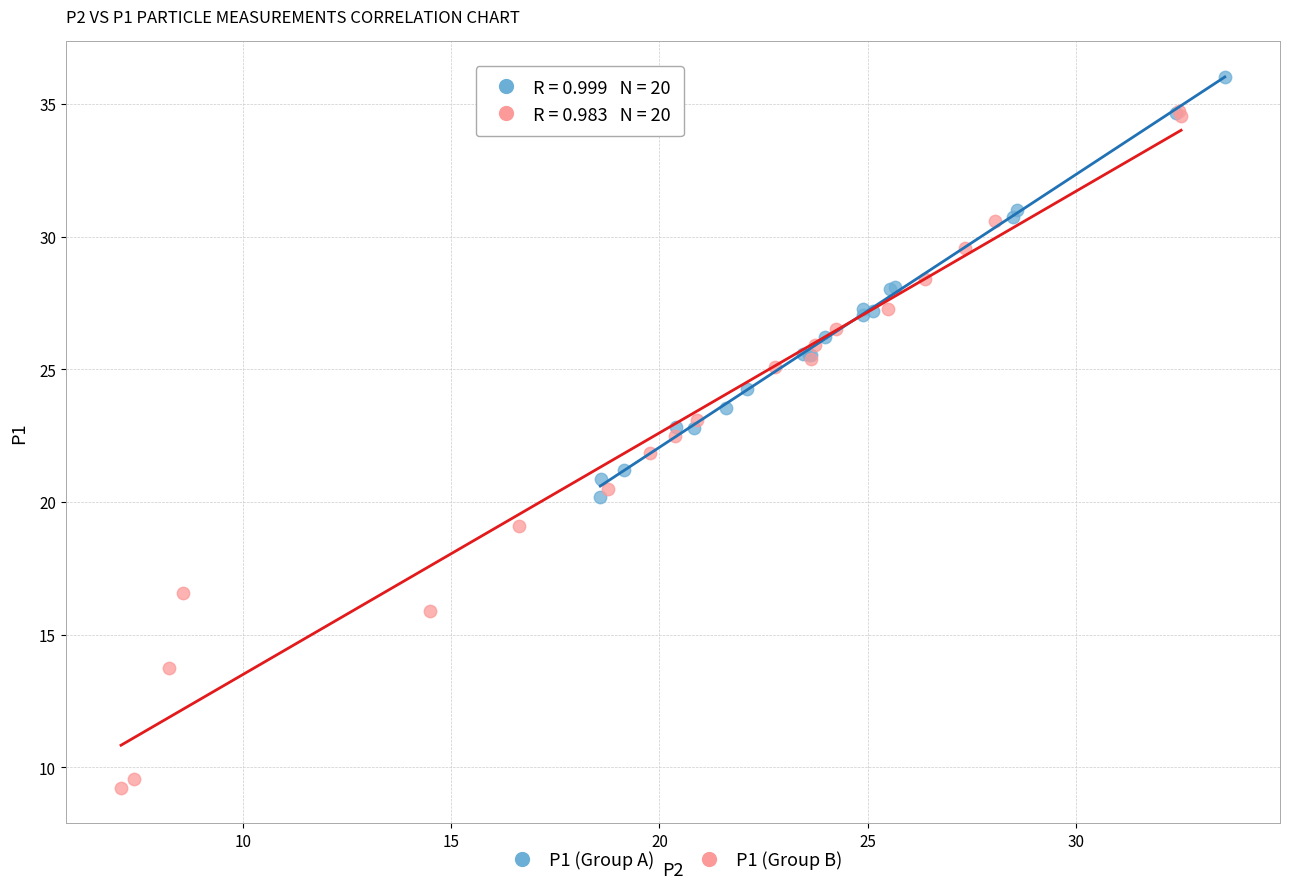

Which series reaches the maximum Y coordinate?

P1 (Group A)